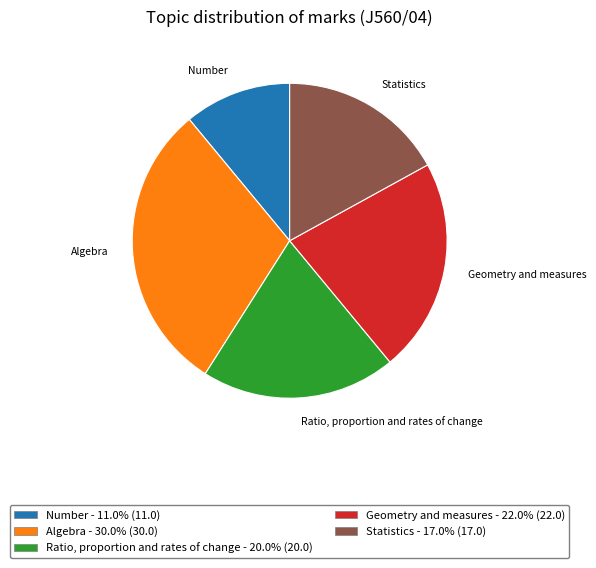

Is there any slice that represents more than half of the pie?

No